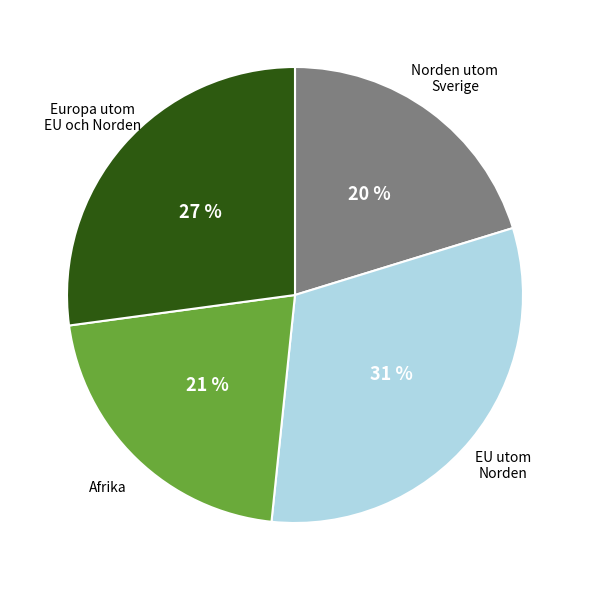

True or false: Norden utom Sverige accounts for 61% of the total.

False